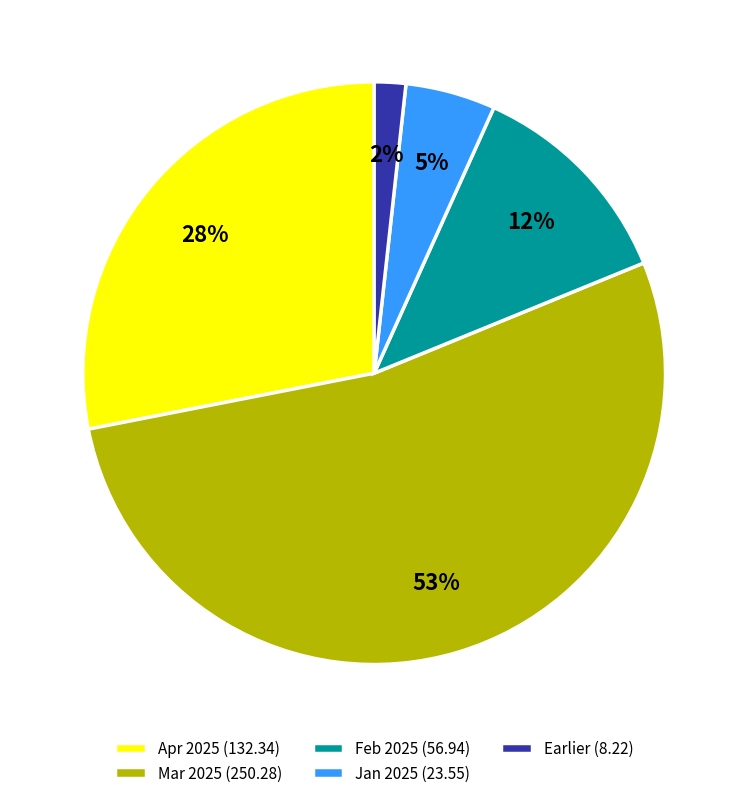

What is the largest slice in the pie chart?

Mar 2025 (250.28)